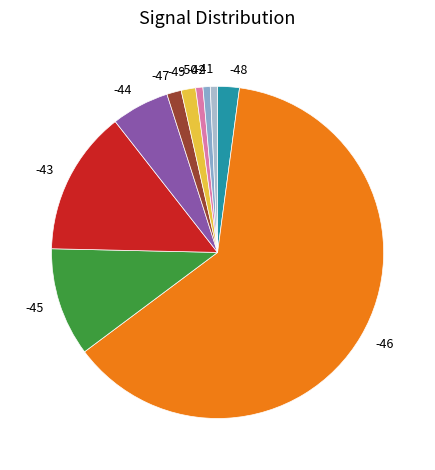

Do -46 and -42 together represent more than half of the pie?

Yes